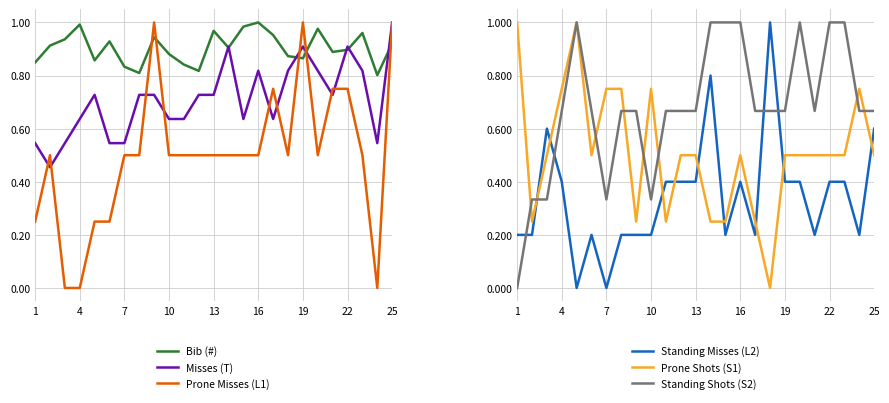

After their last crossing, which series has the higher values: Prone Misses (L1) or Bib (#)?

Prone Misses (L1)